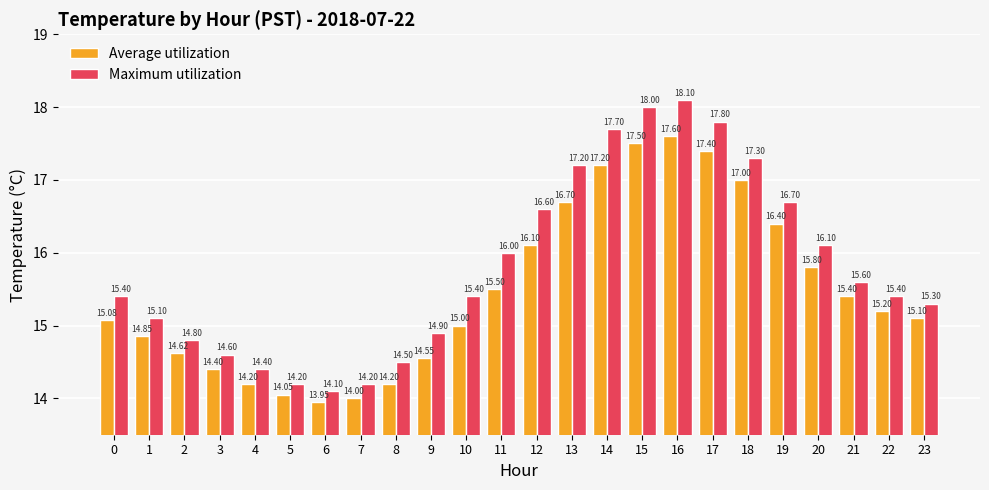

Which category has the lowest value in the Average utilization series?

6